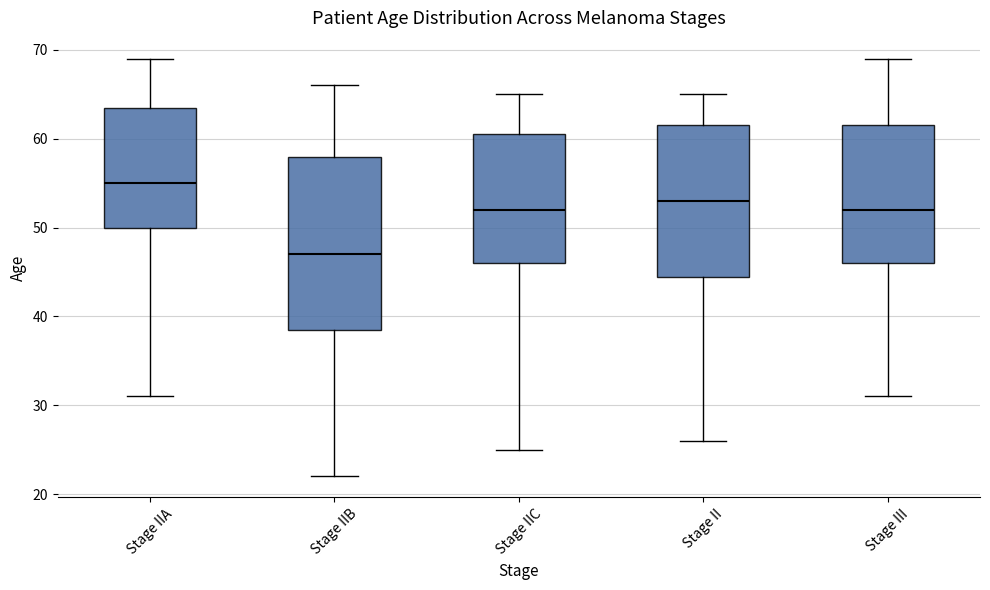

Reading left to right, transcribe this box plot: for each box, give where its median line is, the range the box spans, and where its two whiskers end, as read against the y-axis. The values are not printed on the chart, so give them approximately, as read against the axis.

Stage IIA: median 55, box 50 to 64, whiskers 31 to 69
Stage IIB: median 47, box 39 to 58, whiskers 22 to 66
Stage IIC: median 52, box 46 to 61, whiskers 25 to 65
Stage II: median 53, box 45 to 62, whiskers 26 to 65
Stage III: median 52, box 46 to 62, whiskers 31 to 69